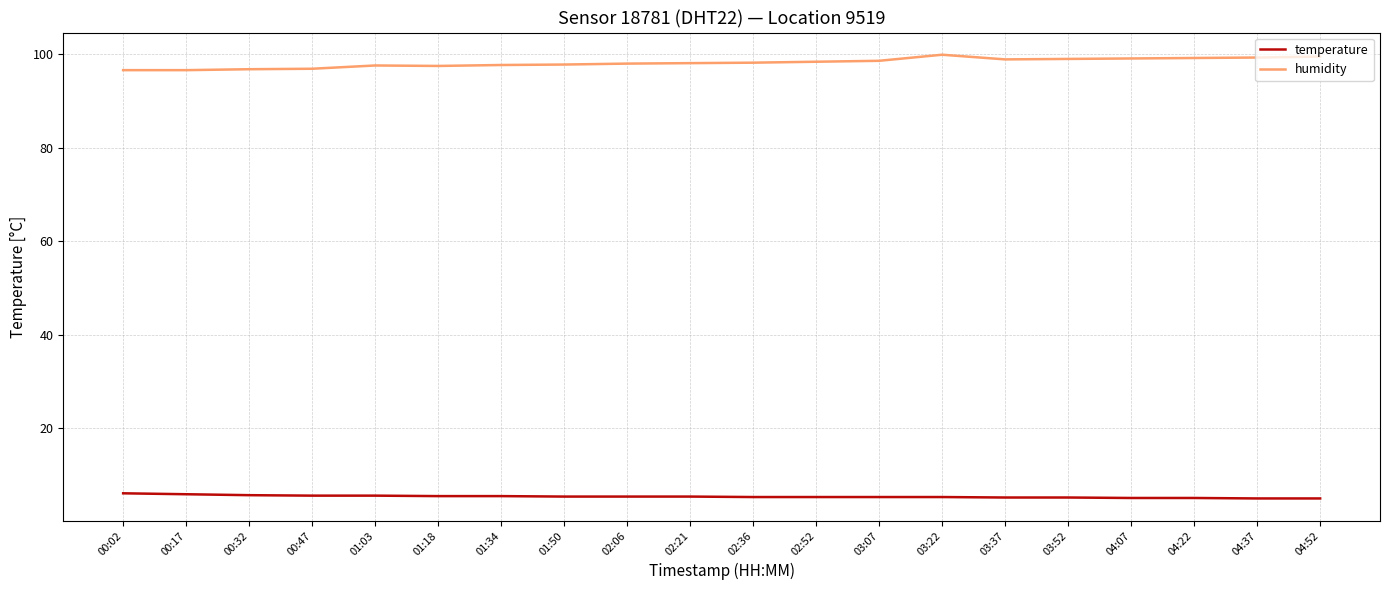

What is the difference between the highest and lowest values at 01:50?

92.4